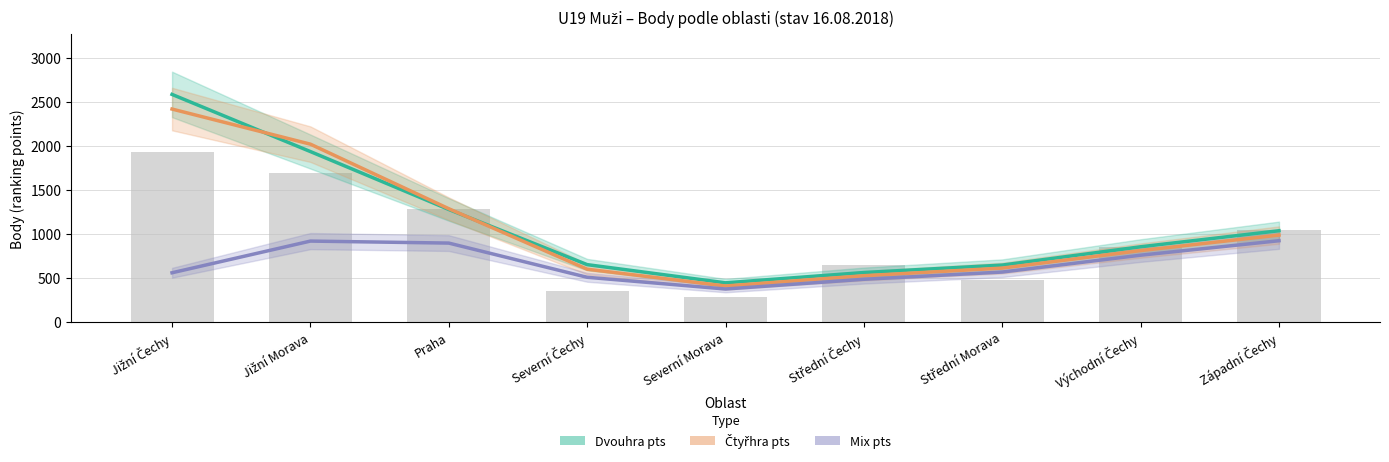

Reading left to right, what are all the values shown in this chart?

Dvouhra pts: 2585.7	1936.1	1278.1	651.1	444.4	561.3	646.0	854.1	1036.4
Čtyřhra pts: 2419.2	2020.2	1286.6	599.1	408.4	525.0	611.6	810.9	987.0
Mix pts: 558.6	918.7	896.0	507.3	374.2	484.5	566.8	758.2	922.7